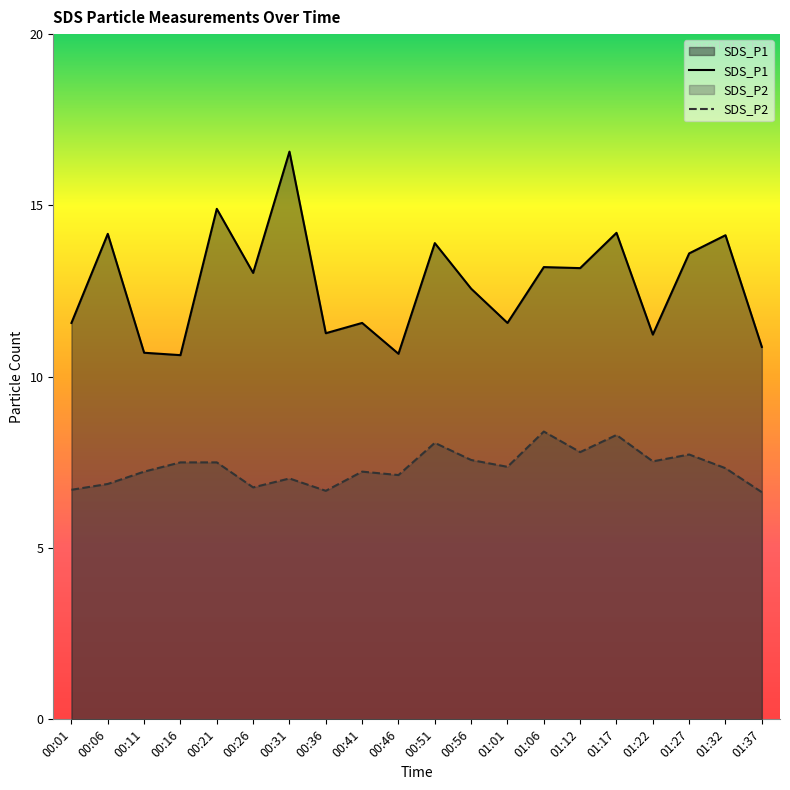

At which label does SDS_P1 reach its peak?

00:31